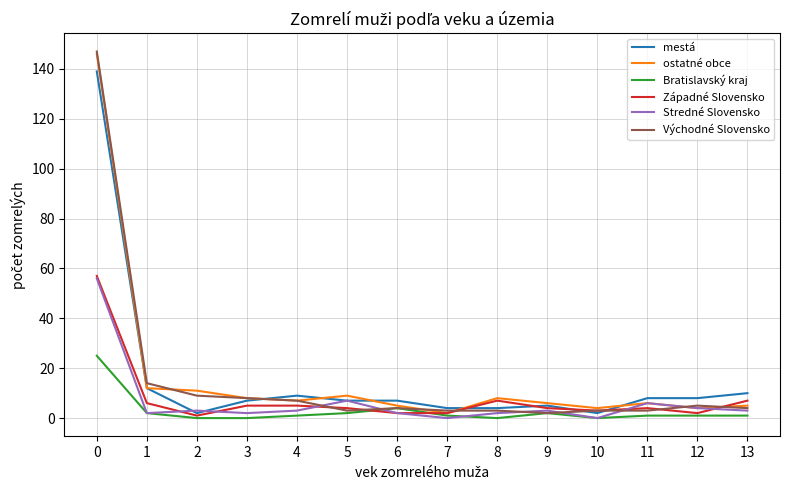

The Západné Slovensko series shows 3 at 10. True or false?

True